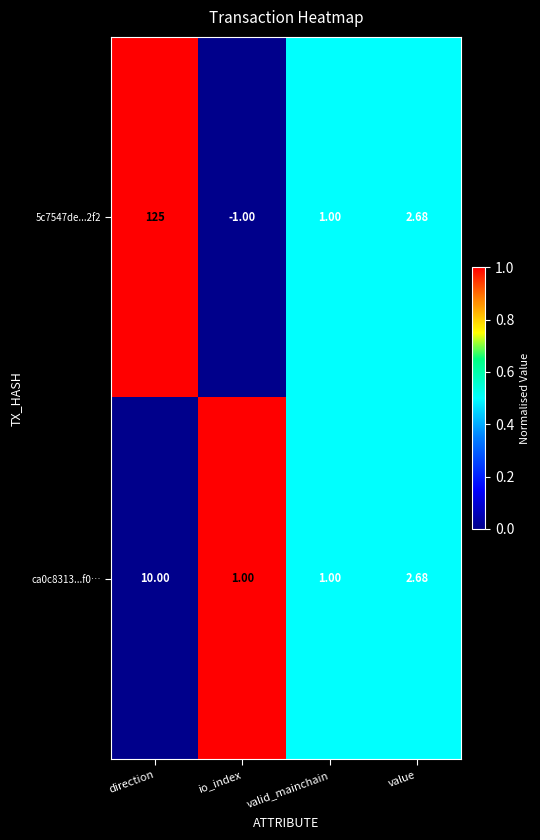

Which label corresponds to the smallest value in the chart?

io_index